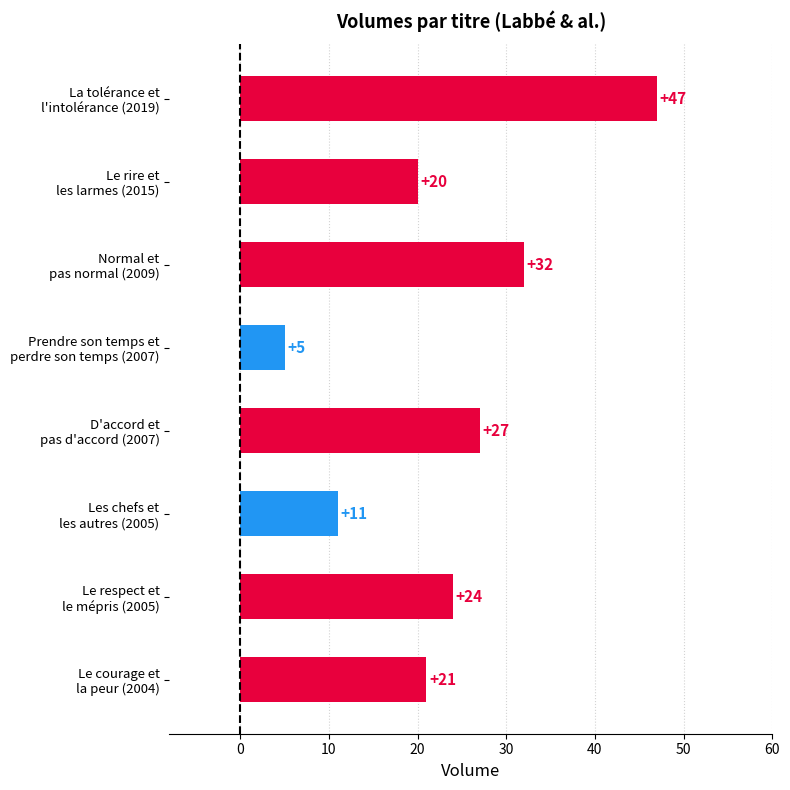

List the labels in order of value, largest first.

La tolérance et
l'intolérance (2019), Normal et
pas normal (2009), D'accord et
pas d'accord (2007), Le respect et
le mépris (2005), Le courage et
la peur (2004), Le rire et
les larmes (2015), Les chefs et
les autres (2005), Prendre son temps et
perdre son temps (2007)